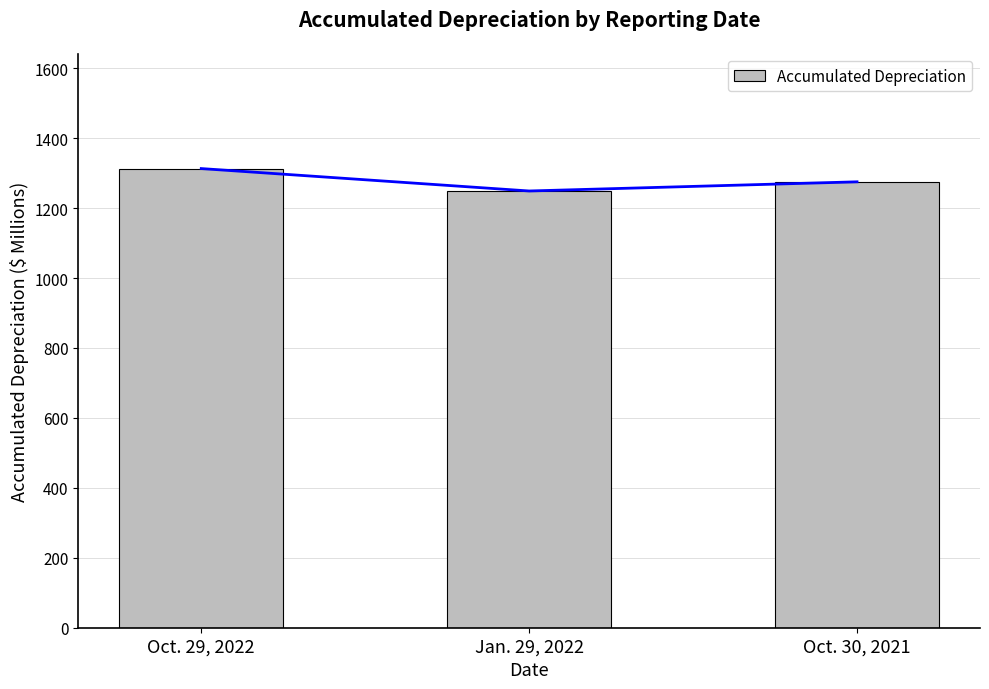

Reading left to right, list all the values displayed in this chart.

Oct. 29, 2022=1313.0	Jan. 29, 2022=1248.9	Oct. 30, 2021=1275.1